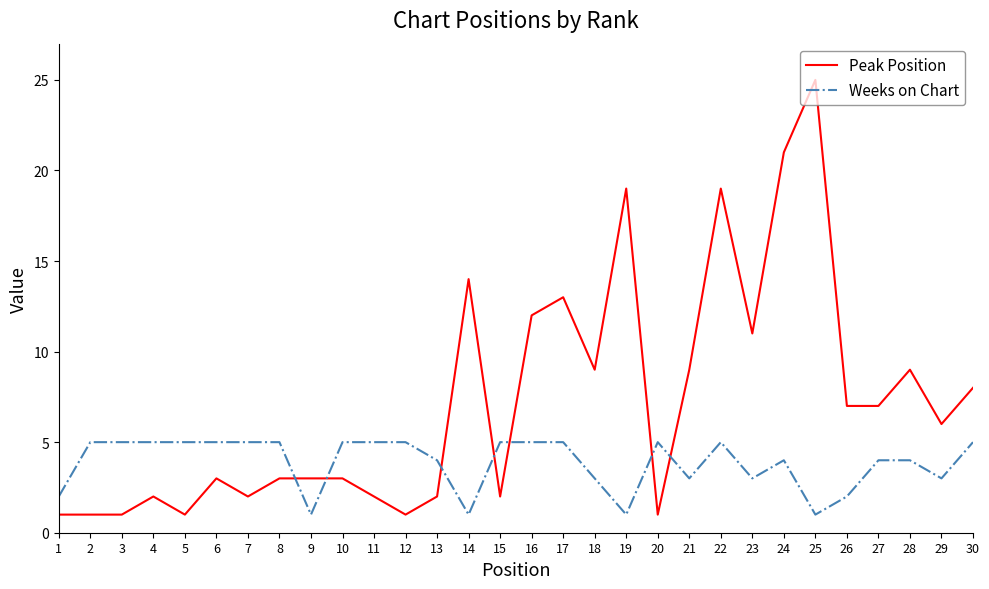

Reading left to right, transcribe all the data shown in this chart.

Peak Position: 1=1	2=1	3=1	4=2	5=1	6=3	7=2	8=3	9=3	10=3	11=2	12=1	13=2	14=14	15=2	16=12	17=13	18=9	19=19	20=1	21=9	22=19	23=11	24=21	25=25	26=7	27=7	28=9	29=6	30=8
Weeks on Chart: 1=2	2=5	3=5	4=5	5=5	6=5	7=5	8=5	9=1	10=5	11=5	12=5	13=4	14=1	15=5	16=5	17=5	18=3	19=1	20=5	21=3	22=5	23=3	24=4	25=1	26=2	27=4	28=4	29=3	30=5